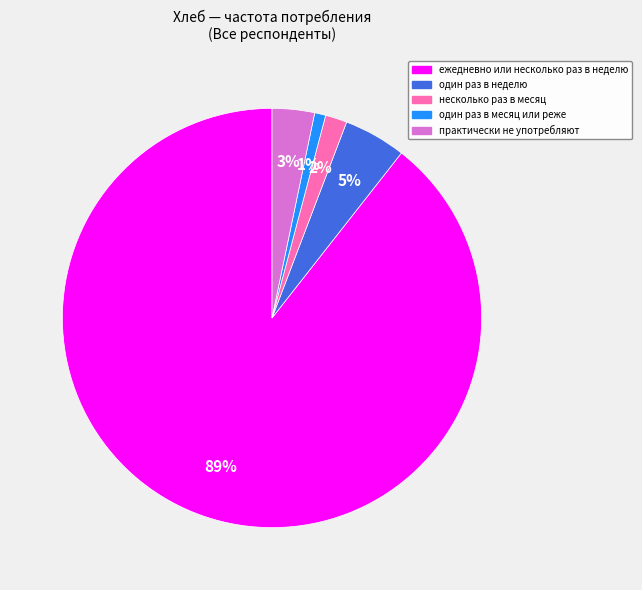

What is the smallest slice in the pie chart?

один раз в месяц или реже